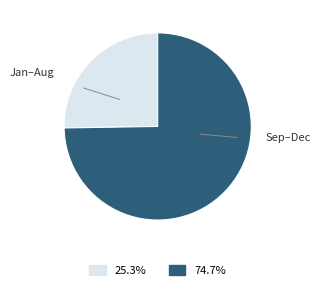

Is there a majority slice in this chart?

Yes